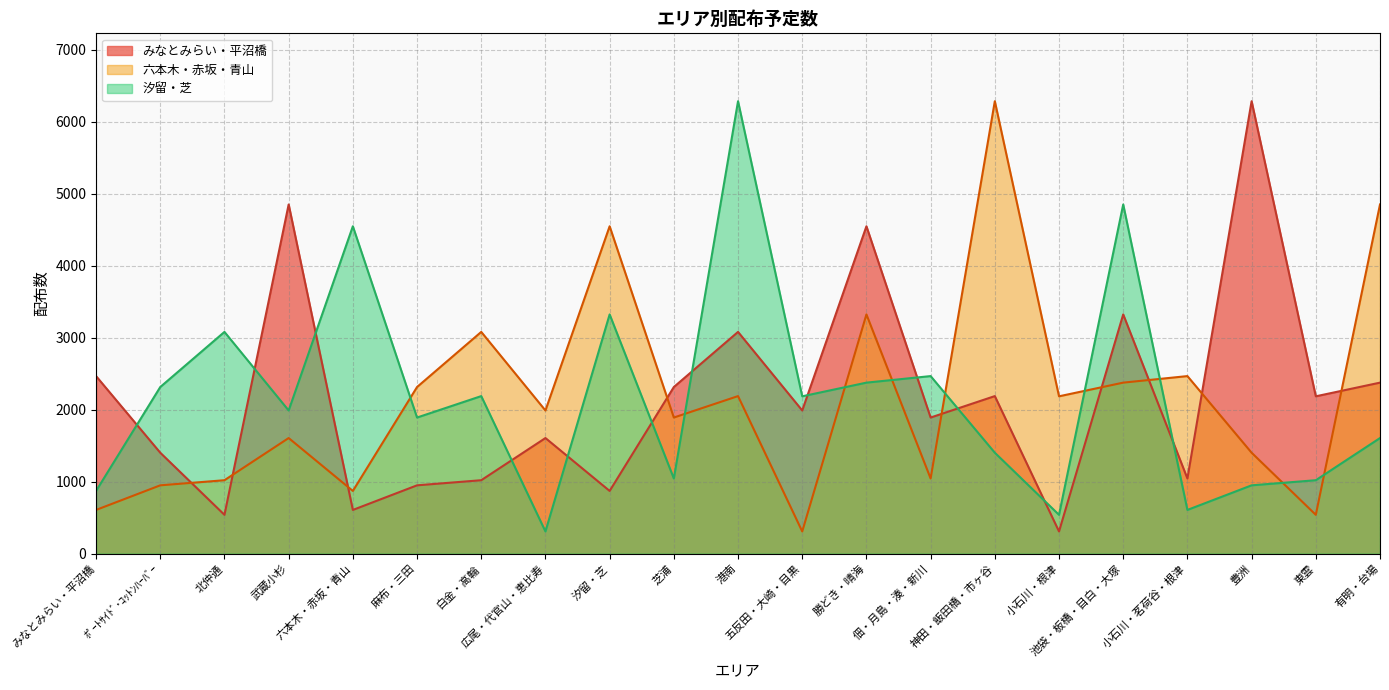

At how many categories does at least one series exceed 5581?

3